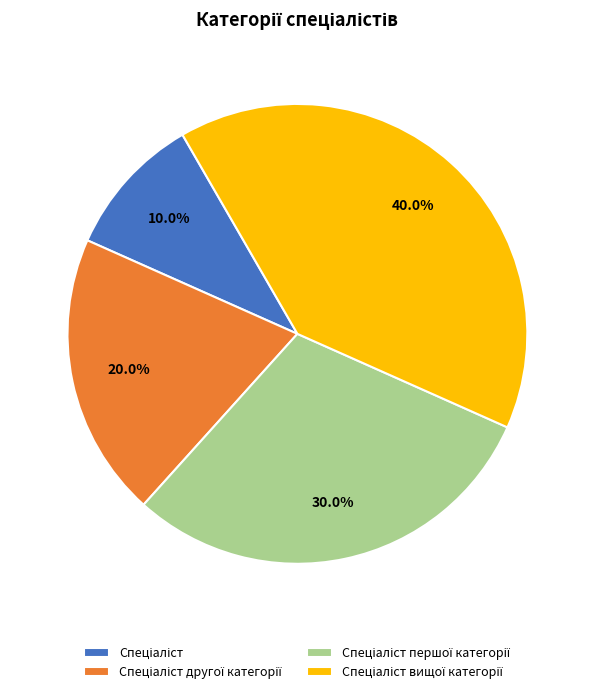

Is there a majority slice in this chart?

No